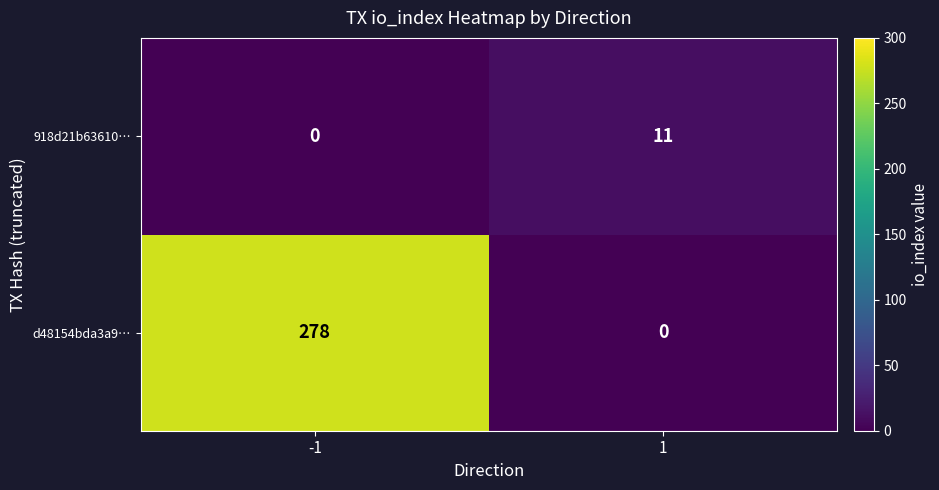

What value does the 918d21b63610… series have at 1, to the nearest 10?

10